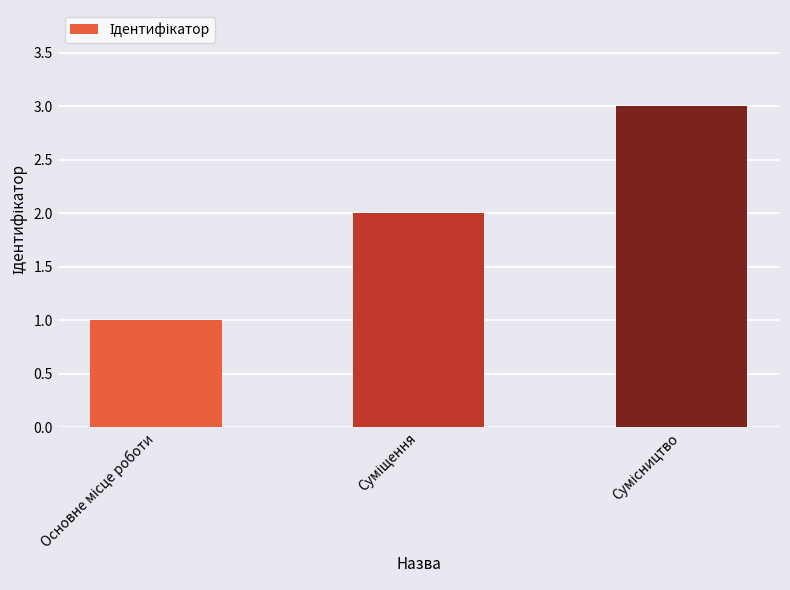

What is the sum of all values?

6